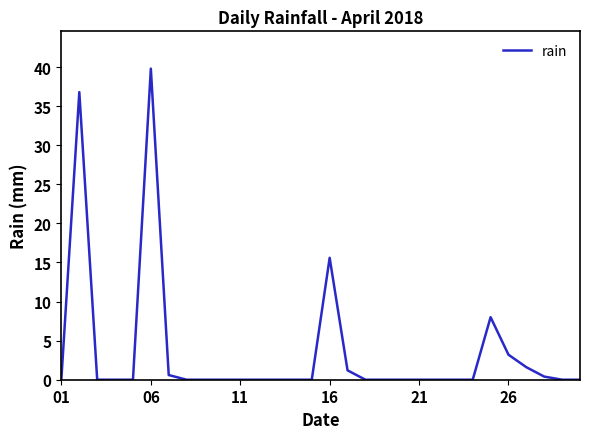

How many lines are shown in the chart?

1